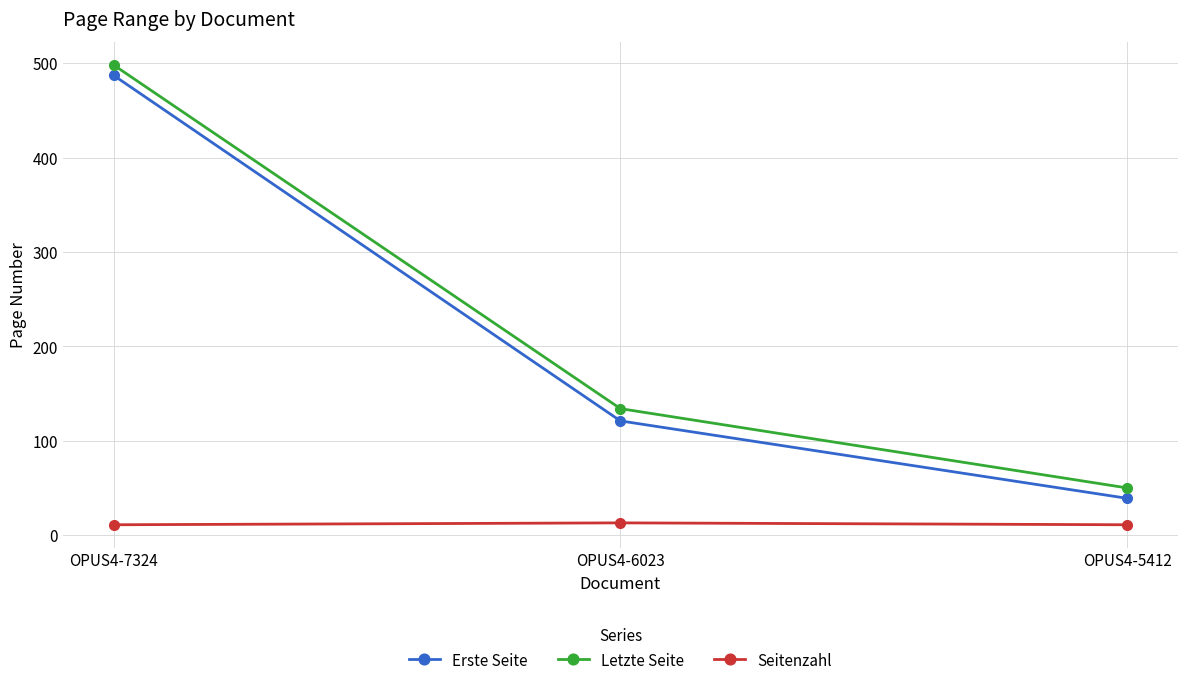

Between OPUS4-7324 and OPUS4-6023, which series saw the biggest shift?

Erste Seite